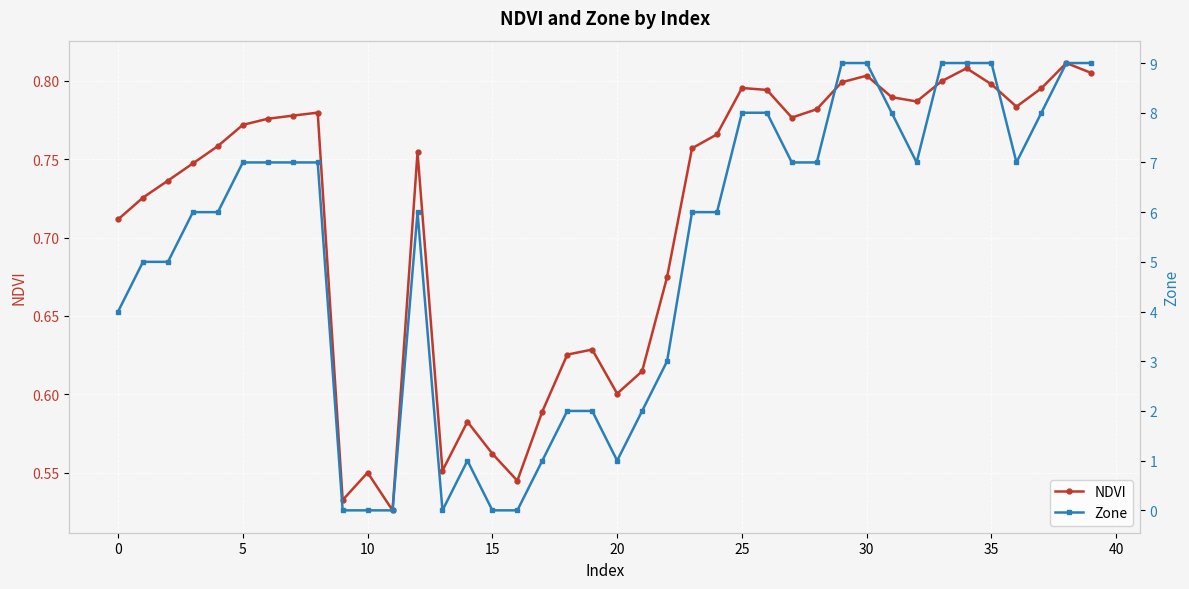

True or false: NDVI has more than 2 points higher than both neighbors.

True